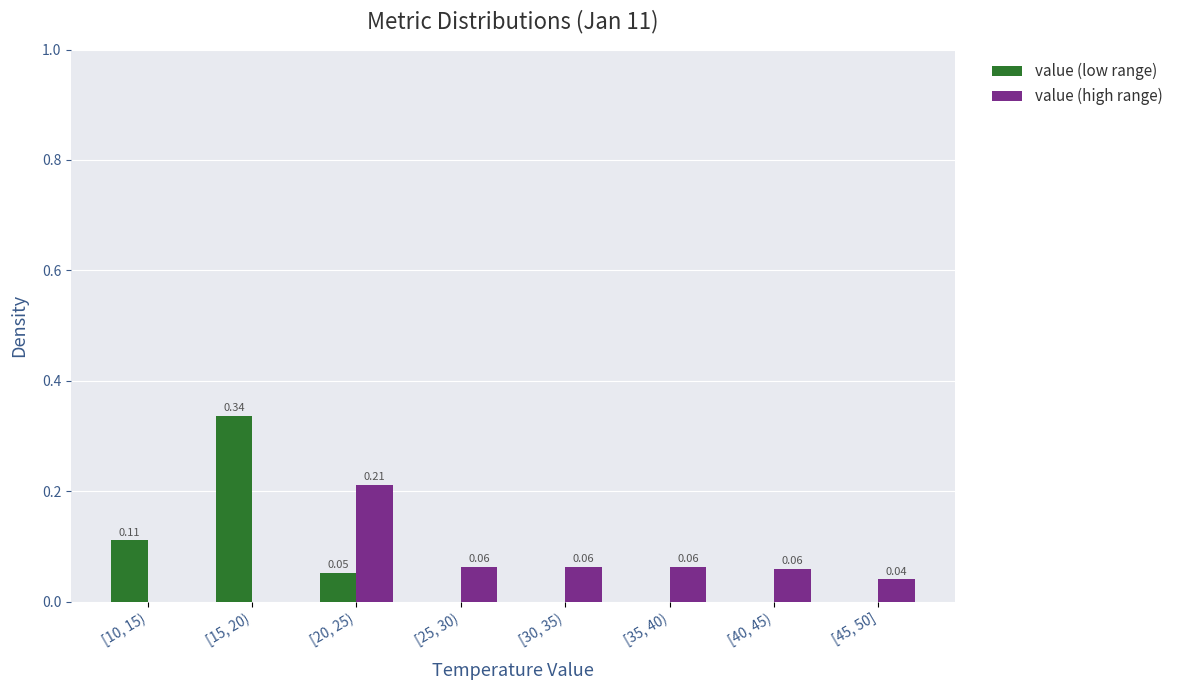

Between [15, 20) and [20, 25), which series saw the biggest shift?

value (low range)